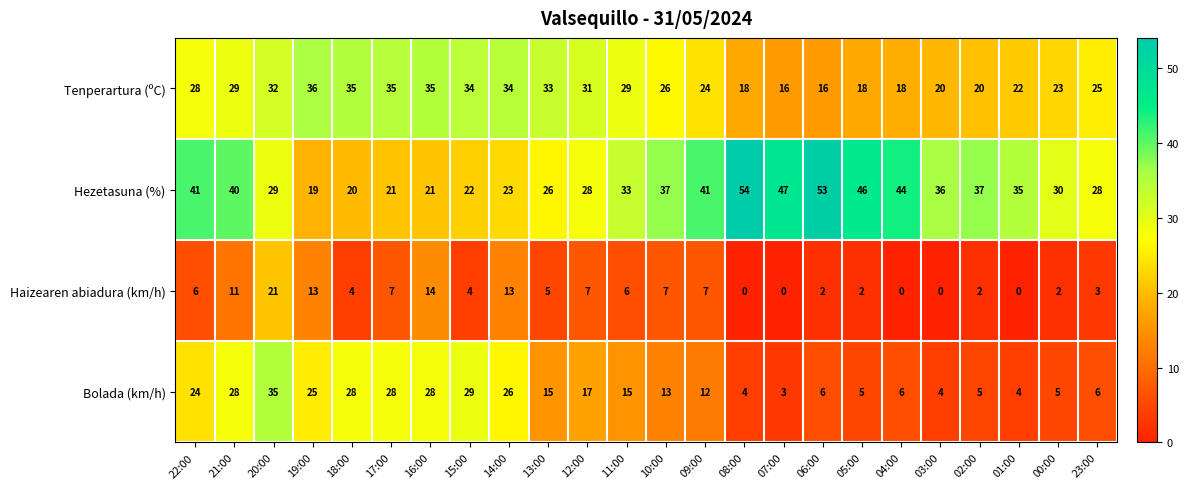

At which label is Haizearen abiadura (km/h) closest to 10?

21:00